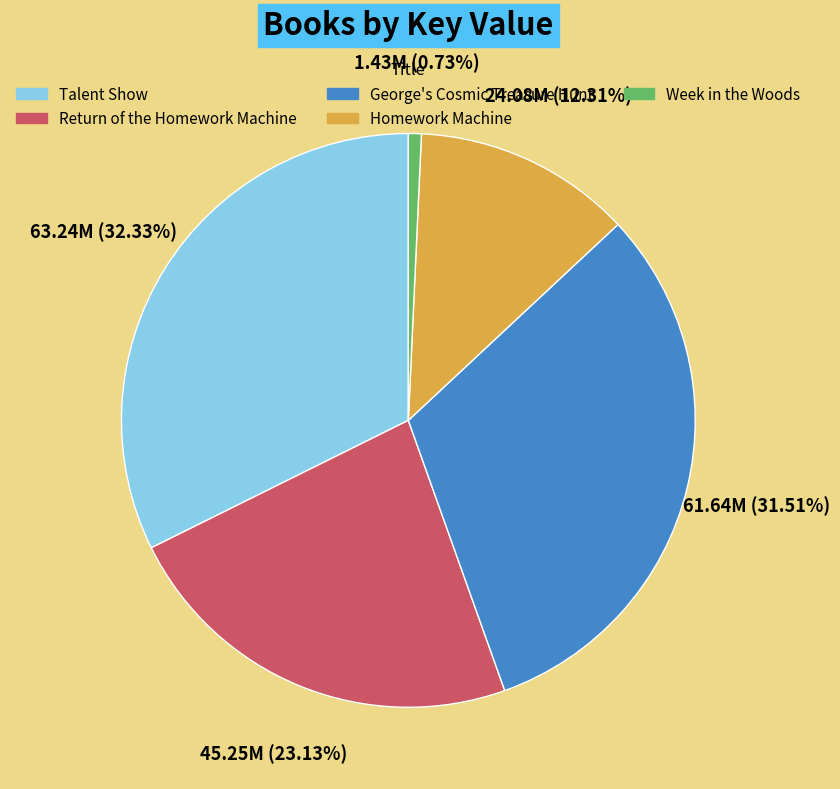

True or false: Return of the Homework Machine accounts for 11% of the total.

False